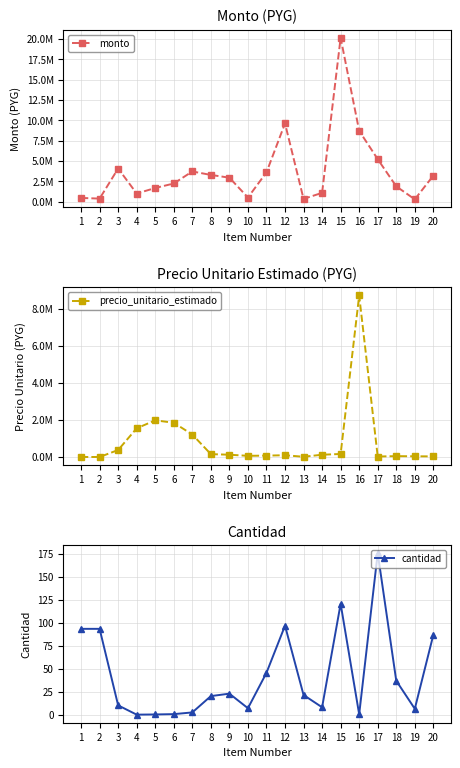

Which category has the lowest value in the precio_unitario_estimado series?

2